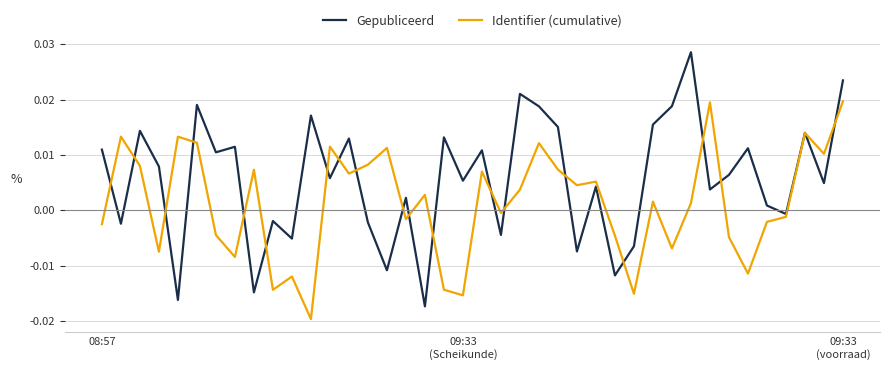

What is the sum of all Gepubliceerd values?

0.2